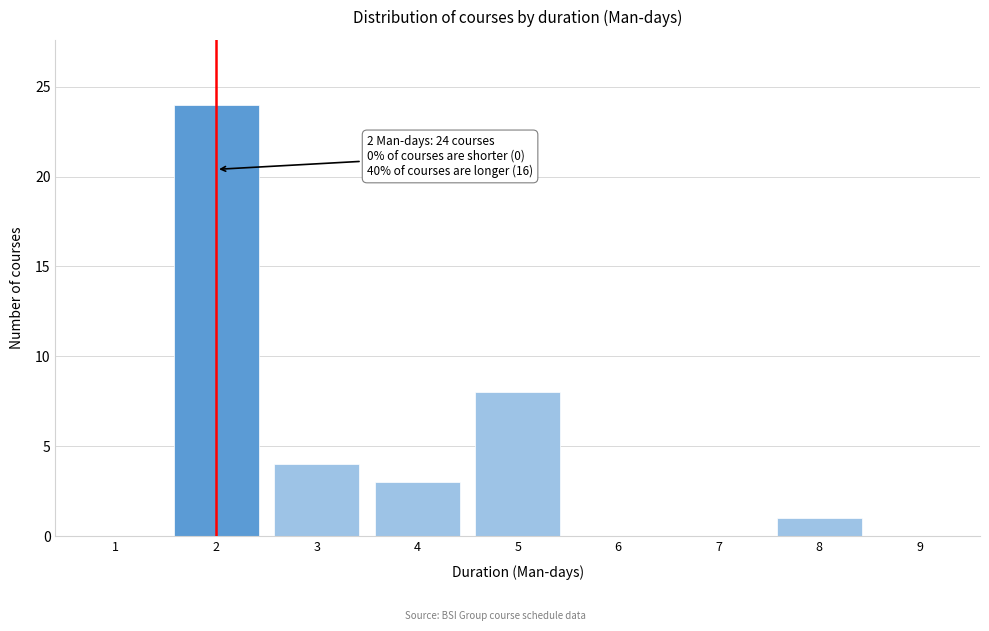

Reading left to right, what are all the values shown in this chart?

1=0	2=24	3=4	4=3	5=8	6=0	7=0	8=1	9=0